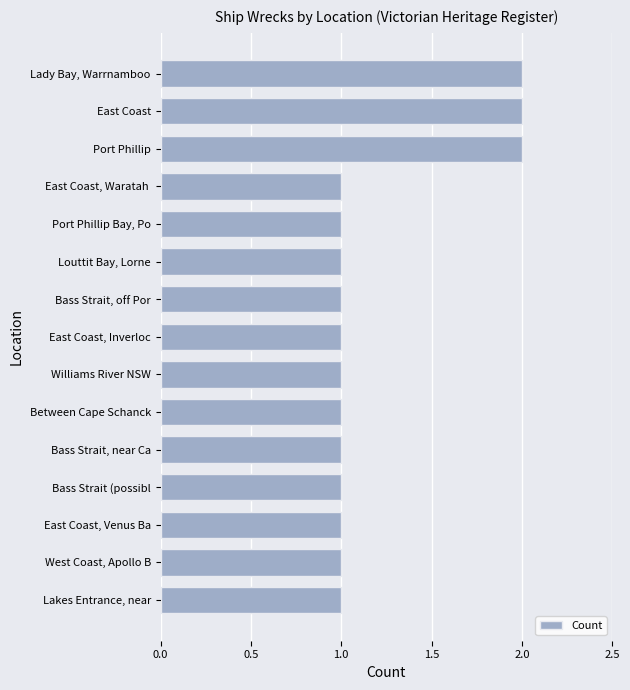

What is the sum of all values?

18